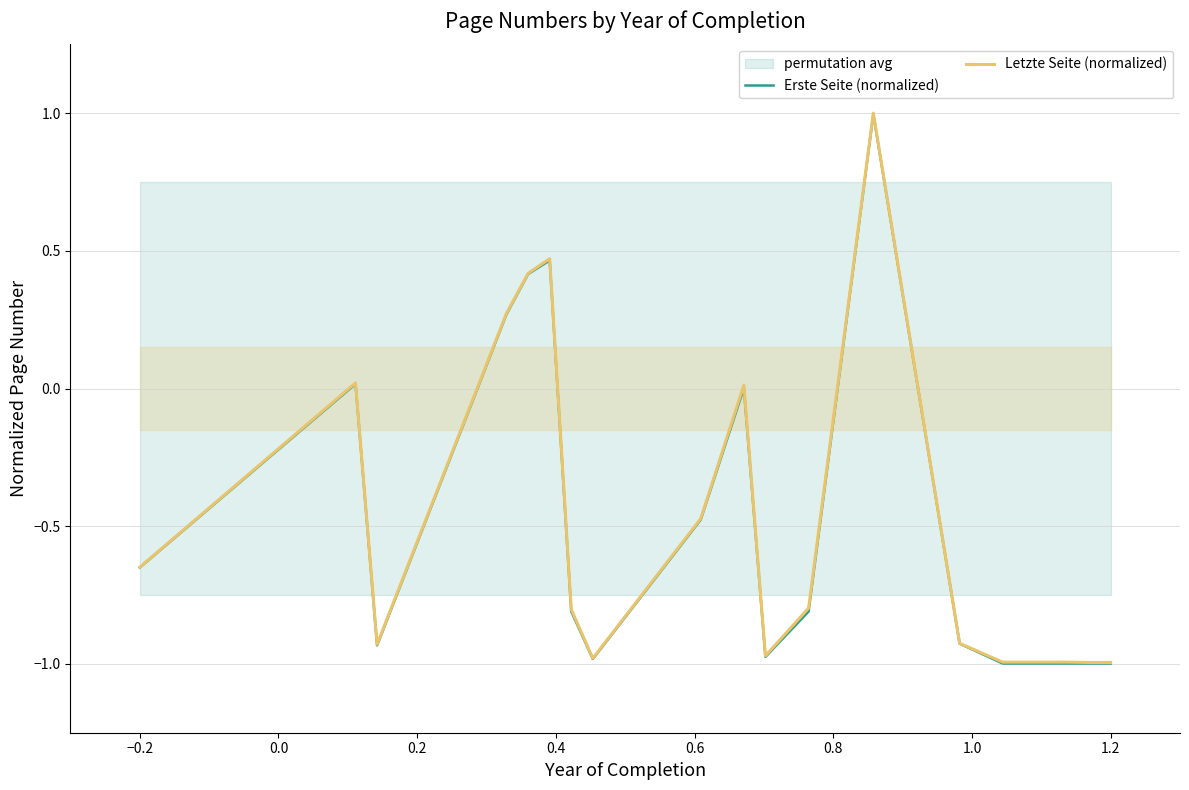

What is the difference between the maximum and second lowest values in the Erste Seite (normalized) series?

2.0